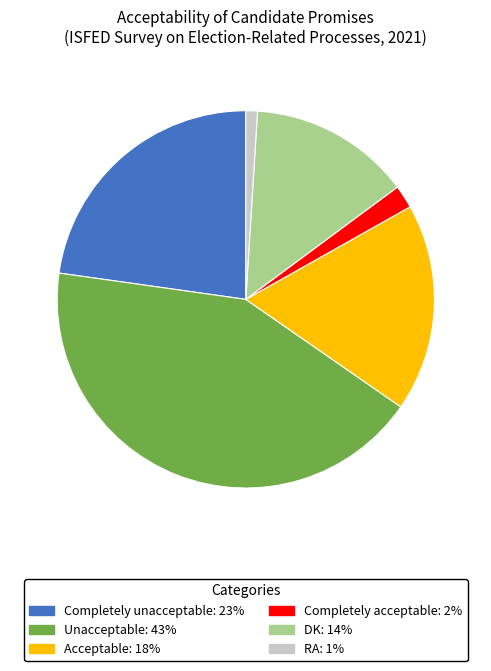

Combined, do Acceptable and DK account for over 50%?

No